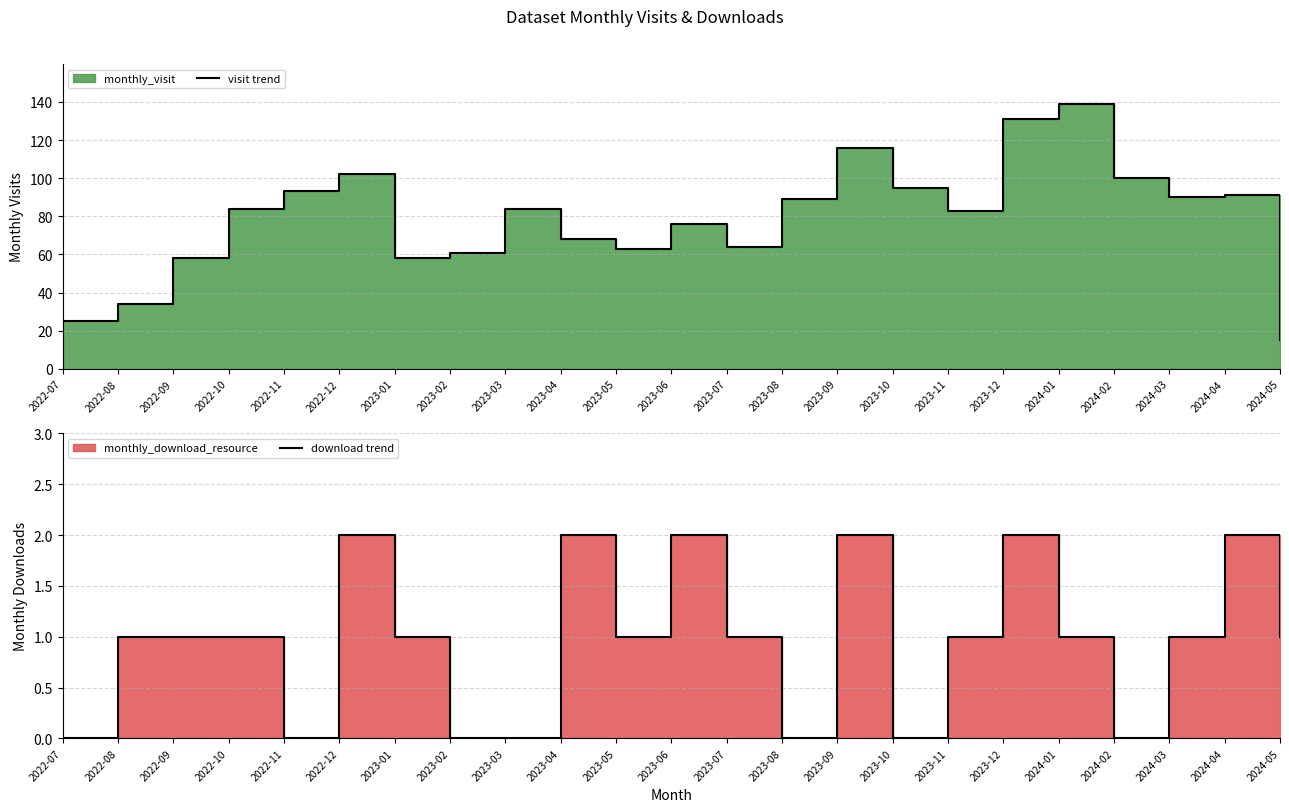

True or false: visit trend has a value of 102 at 2022-12.

True